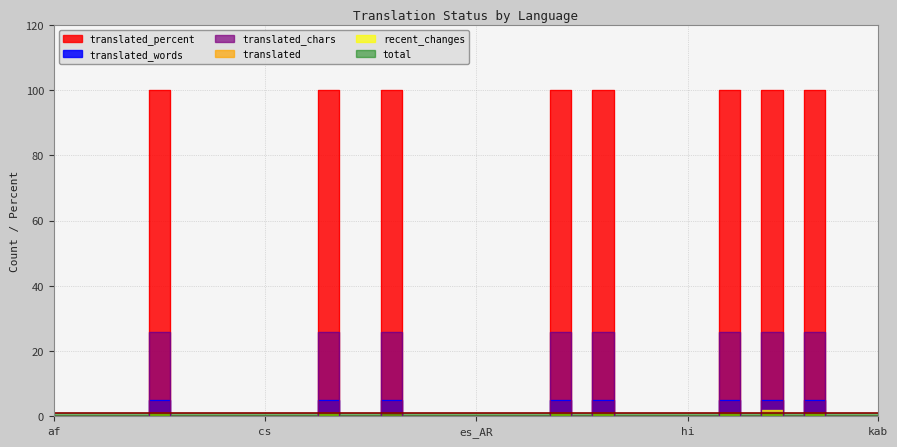

Which series changed the most between bg and cs?

translated